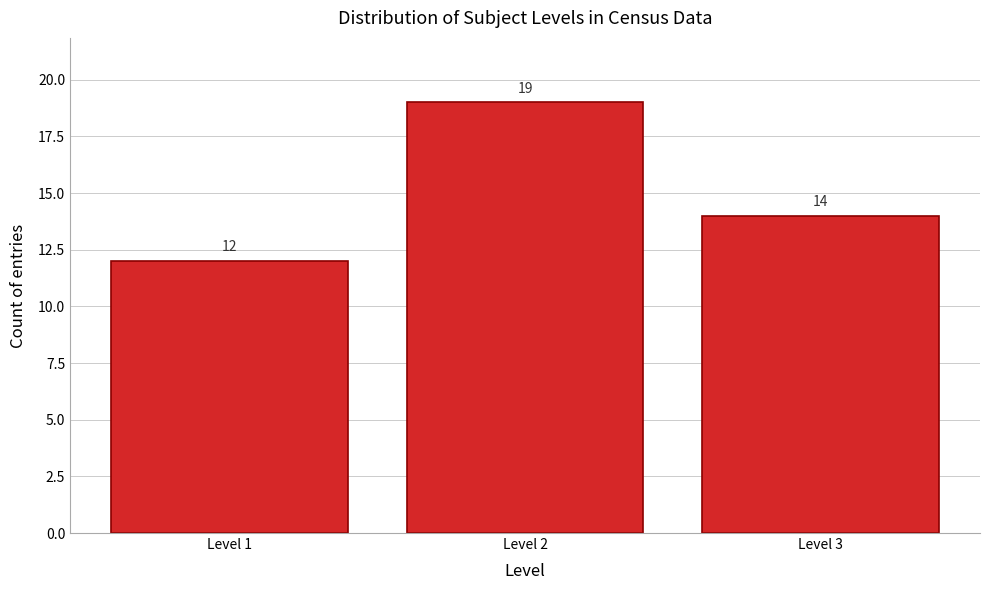

What is the height of the bar covering 2.5 to 3.5 on the x-axis?

14